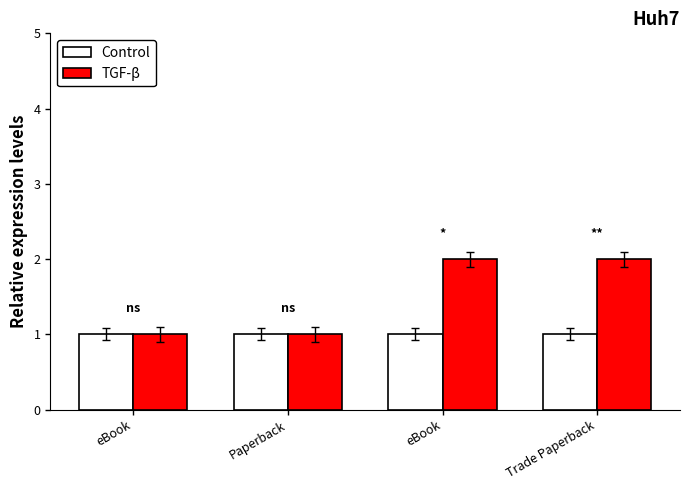

Count the number of data series in this chart.

2